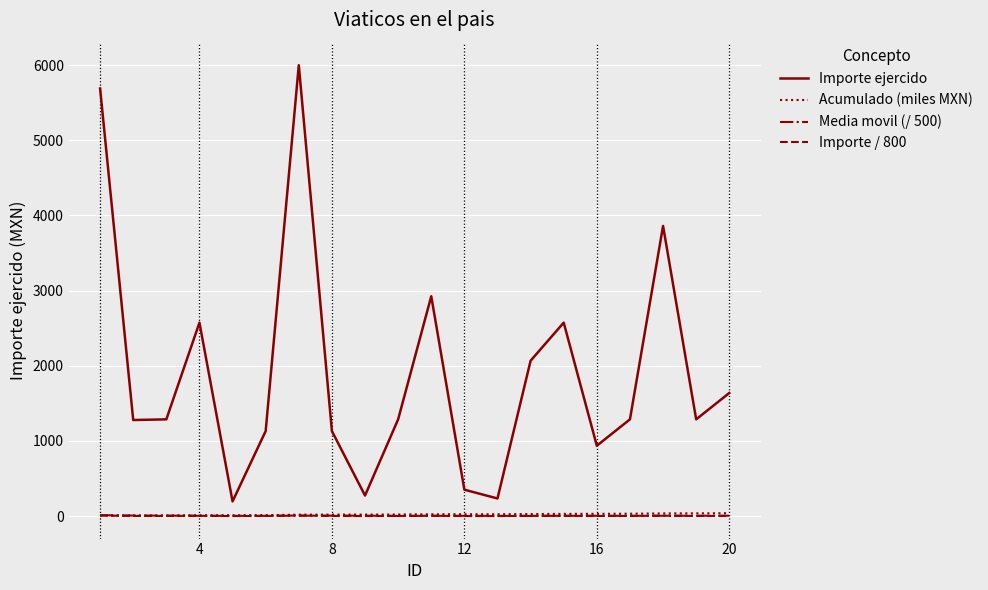

What is the greatest value displayed?

6000.0